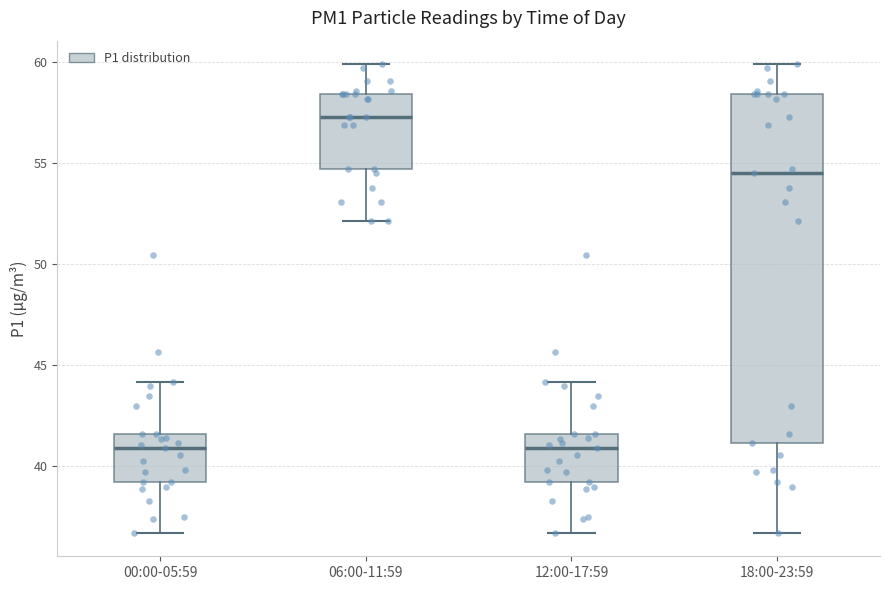

Which box is the tallest, from its lower edge to its upper edge?

18:00-23:59